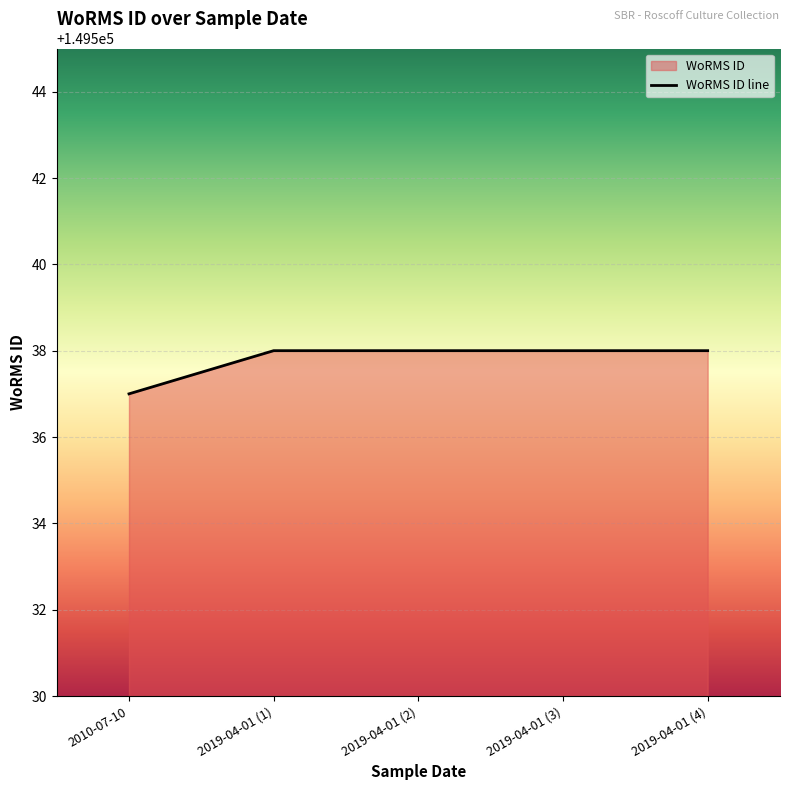

What is the approximate value at 2019-04-01 (2)?

149538